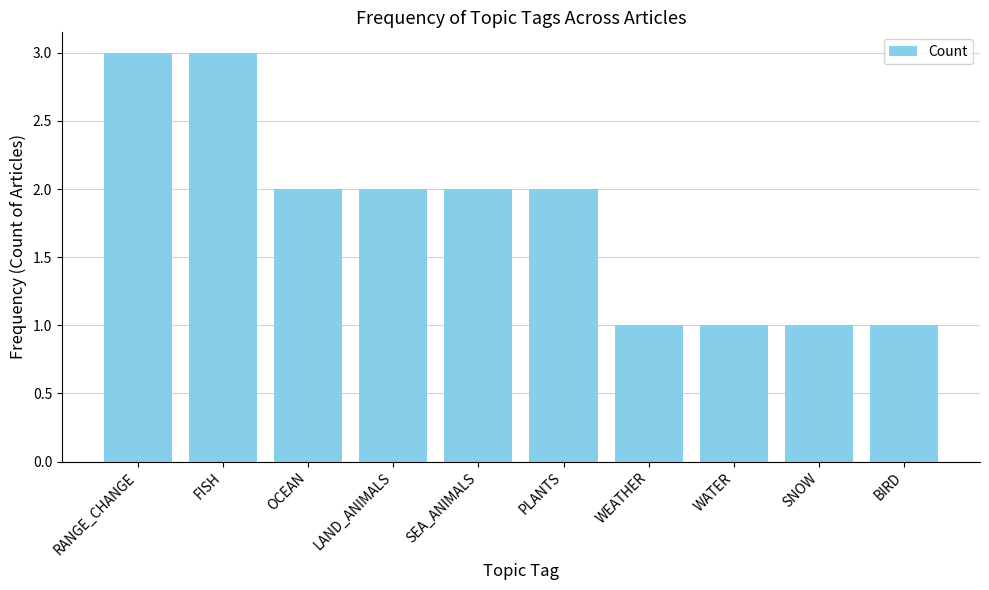

Reading left to right, what are all the values shown in this chart?

3	3	2	2	2	2	1	1	1	1